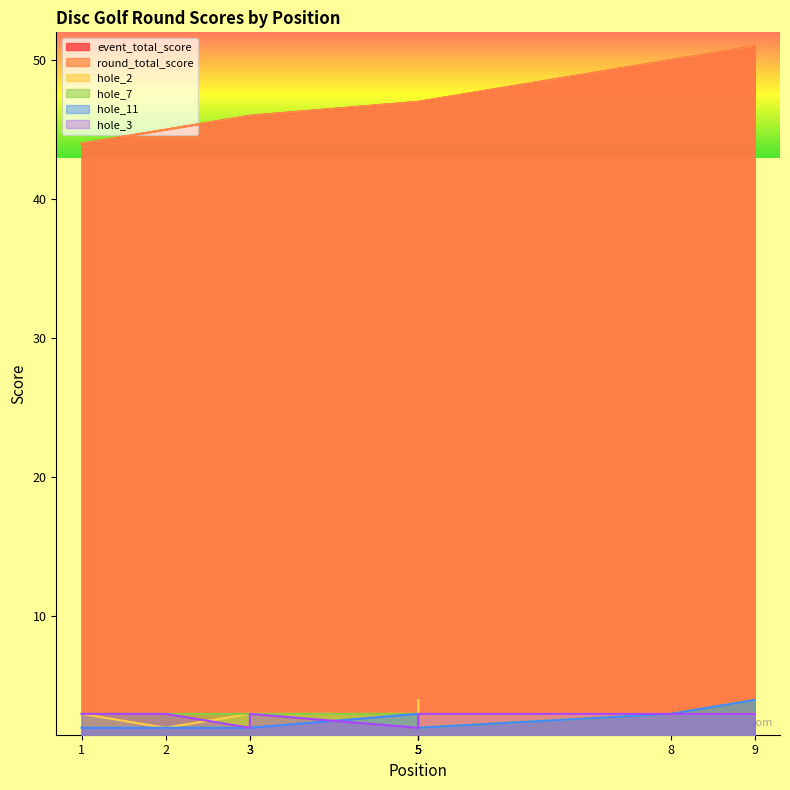

What are all the series names shown in the legend?

event_total_score, round_total_score, hole_2, hole_7, hole_11, hole_3